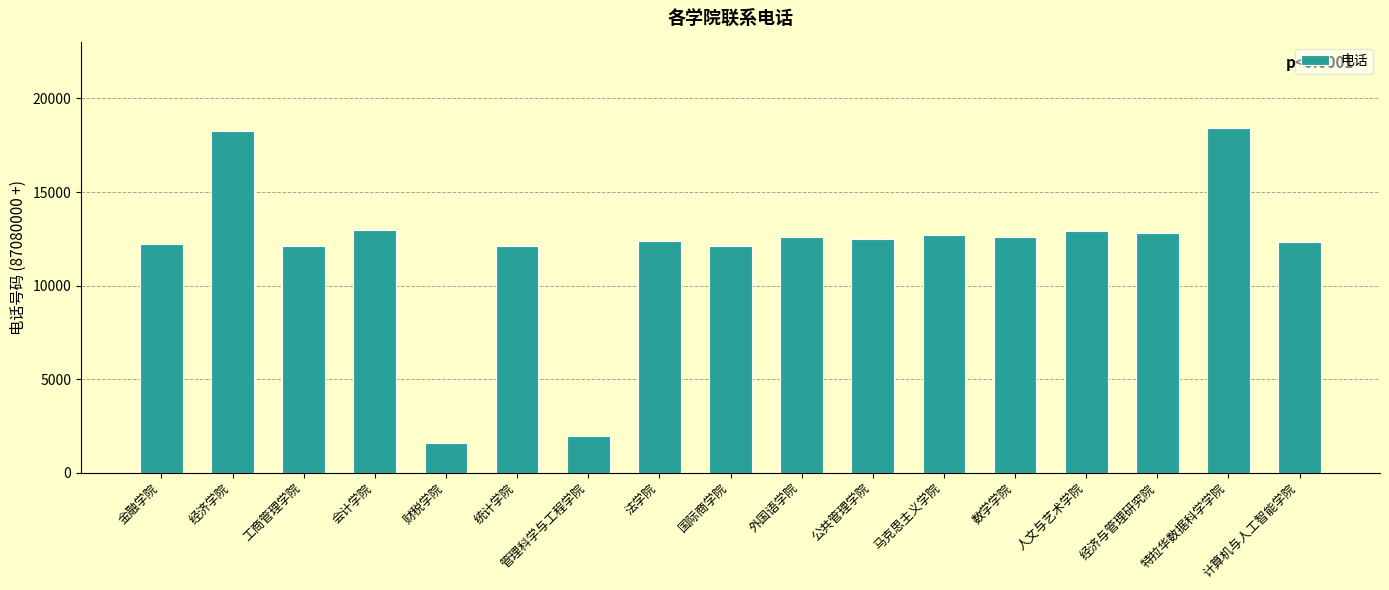

Is it true that the value at 计算机与人工智能学院 is 12313?

True